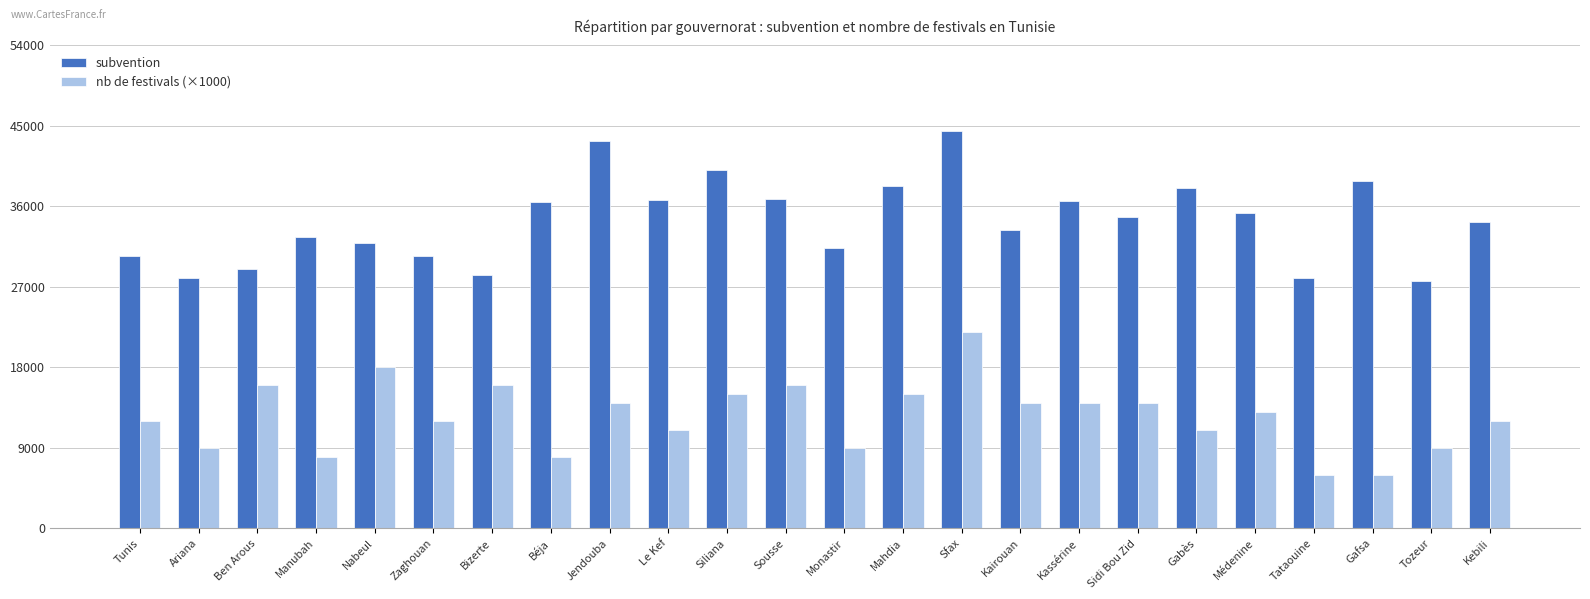

Which series has the widest spread of values?

subvention